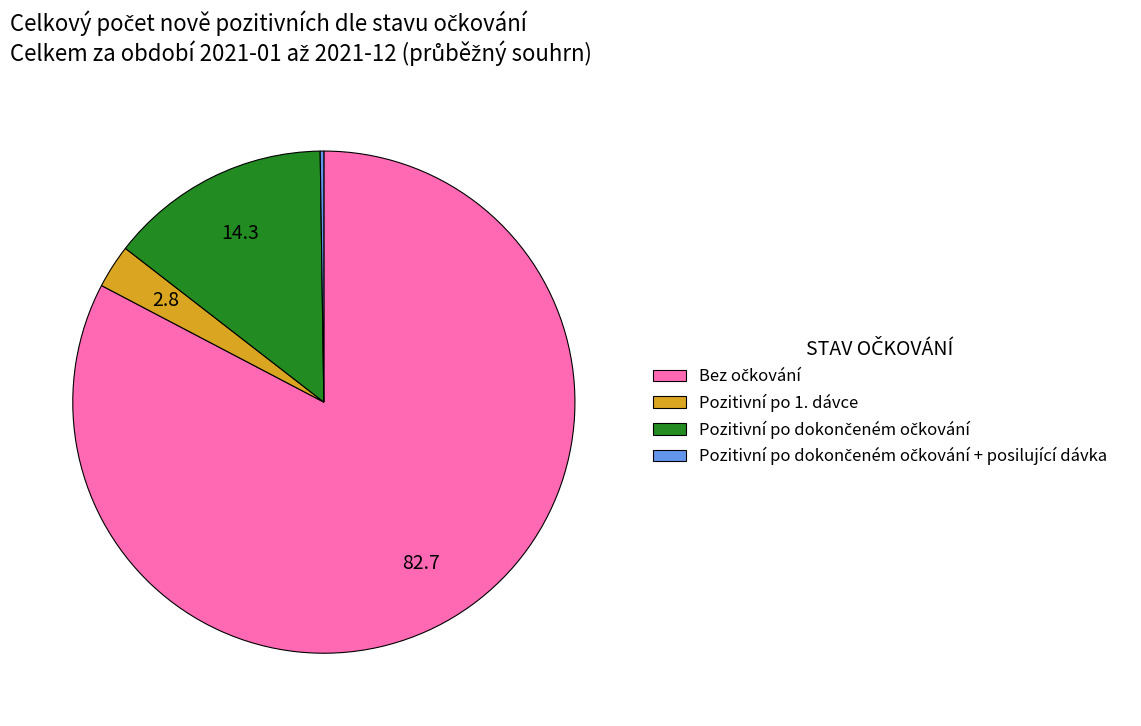

Does any single category account for the majority?

Yes